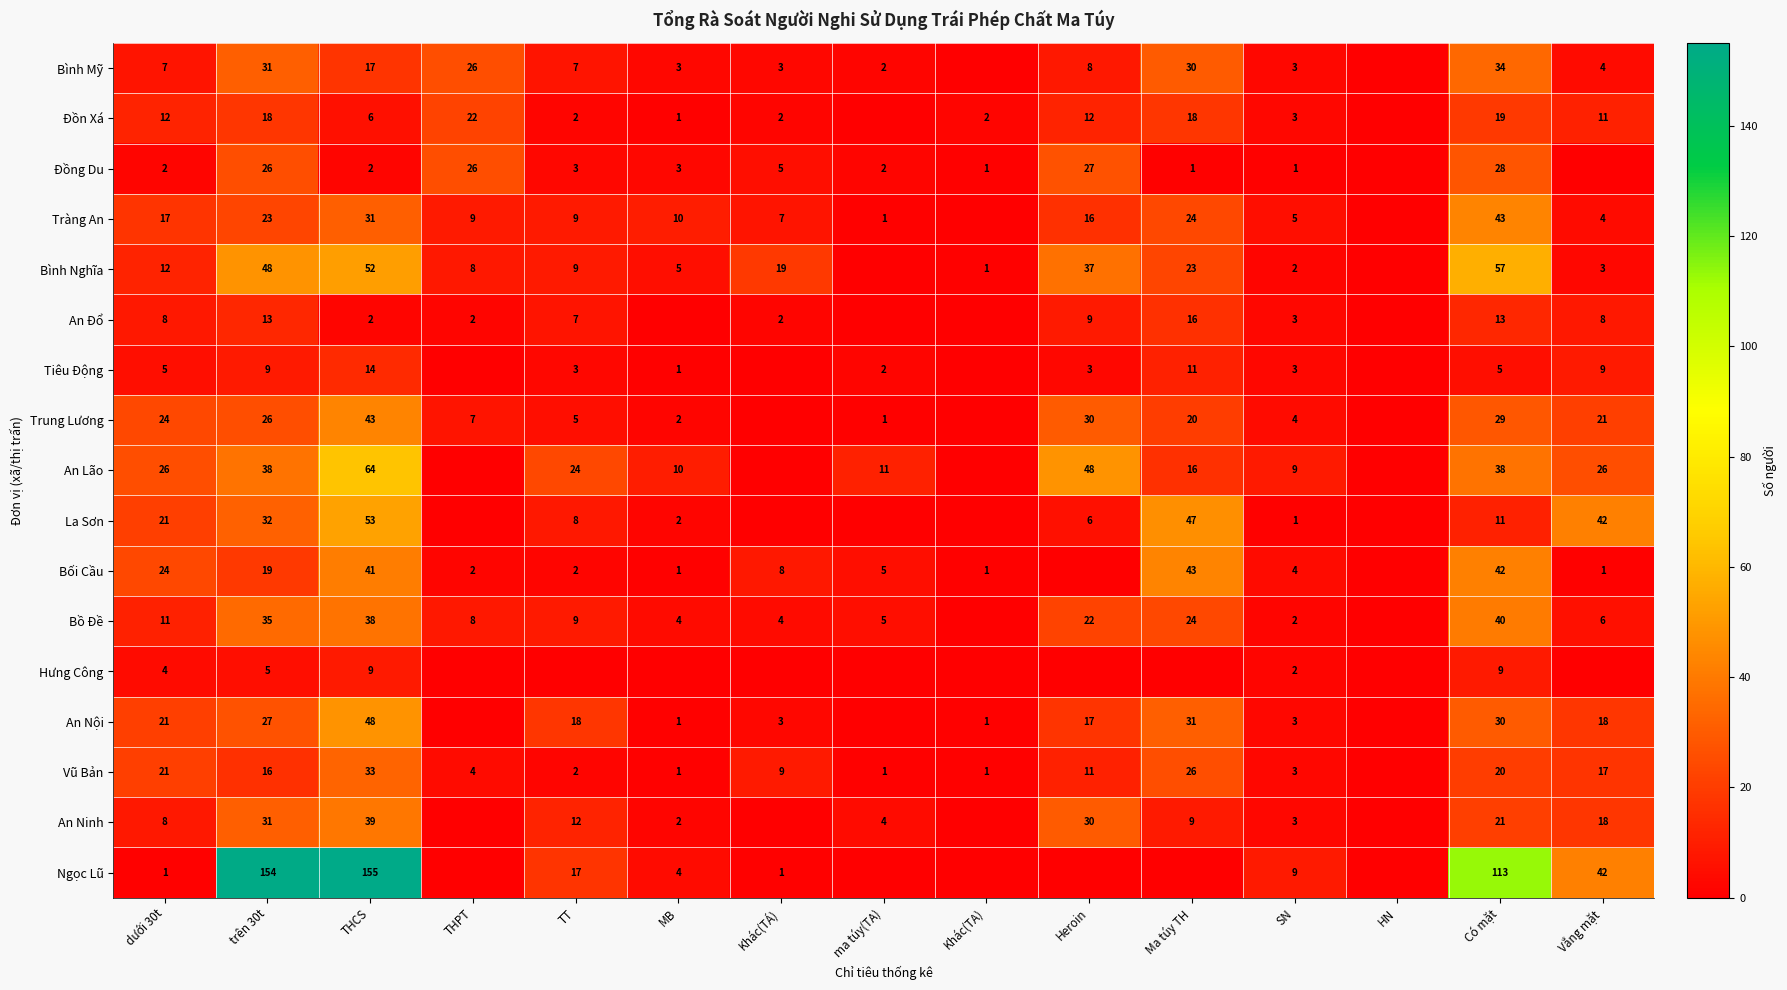

What is the sum of the An Nội values at Khác(TÁ) and Vắng mặt?

21